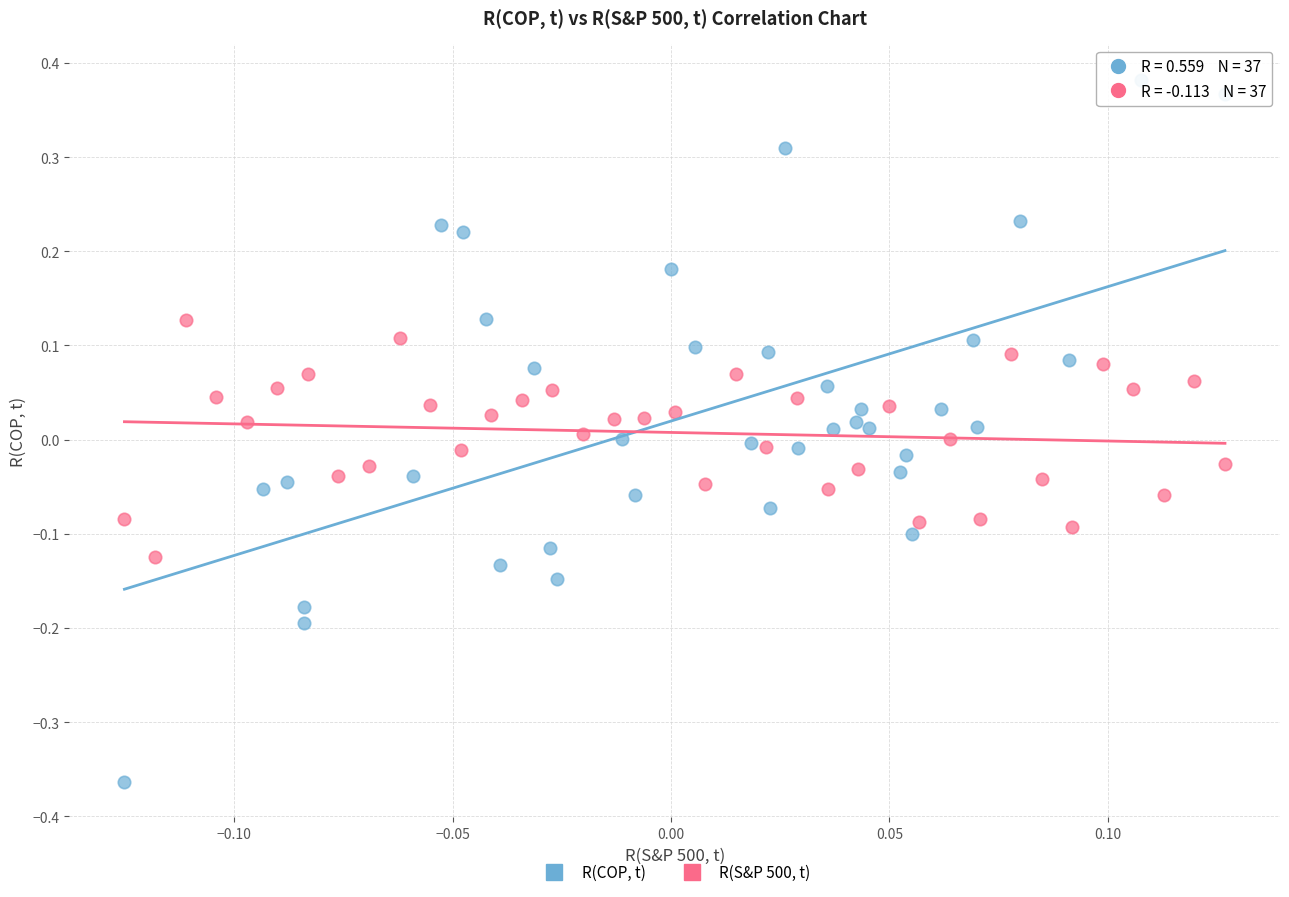

Which series contains the highest Y value?

R(COP, t)